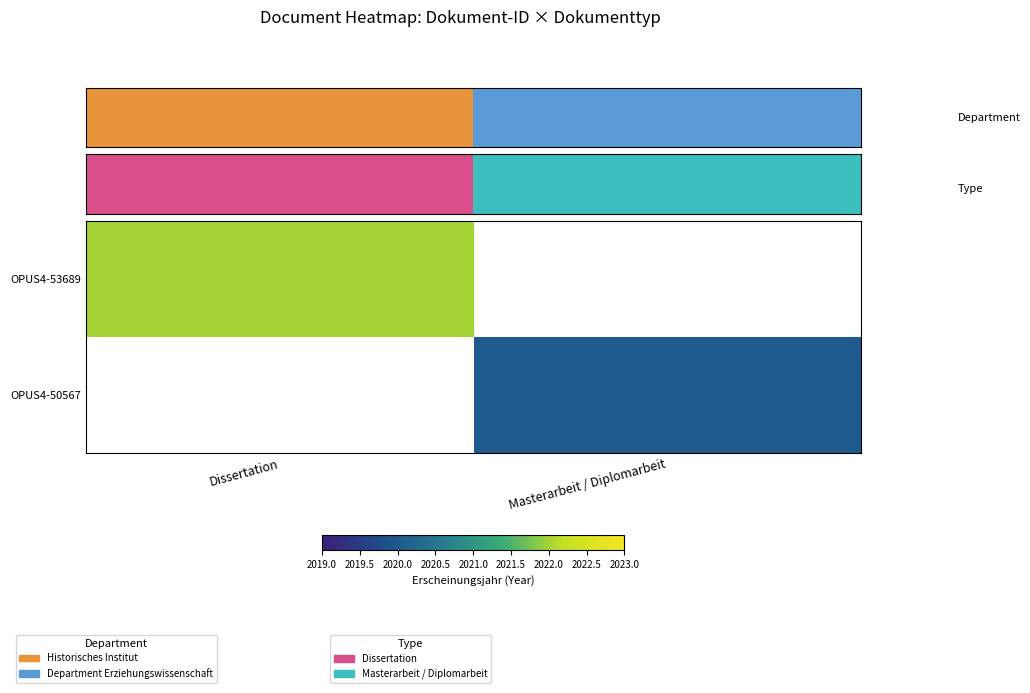

The value of OPUS4-53689 at Dissertation is 2022.0. True or false?

True